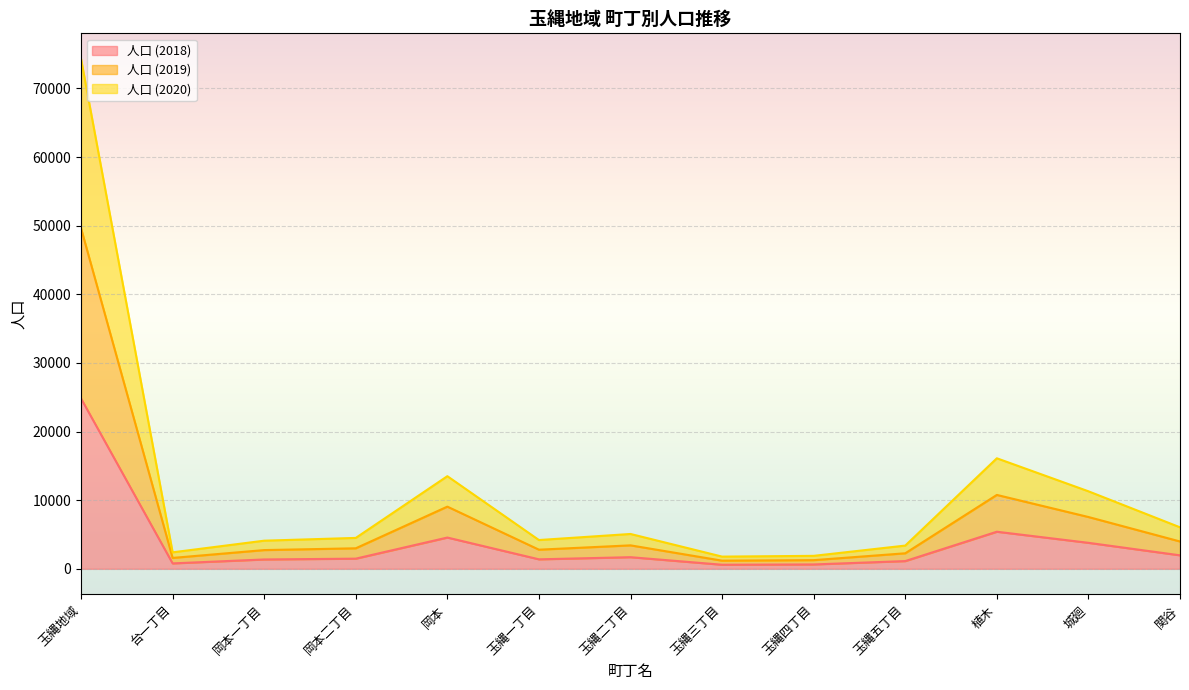

Does the chart display data point markers on the line(s)?

No